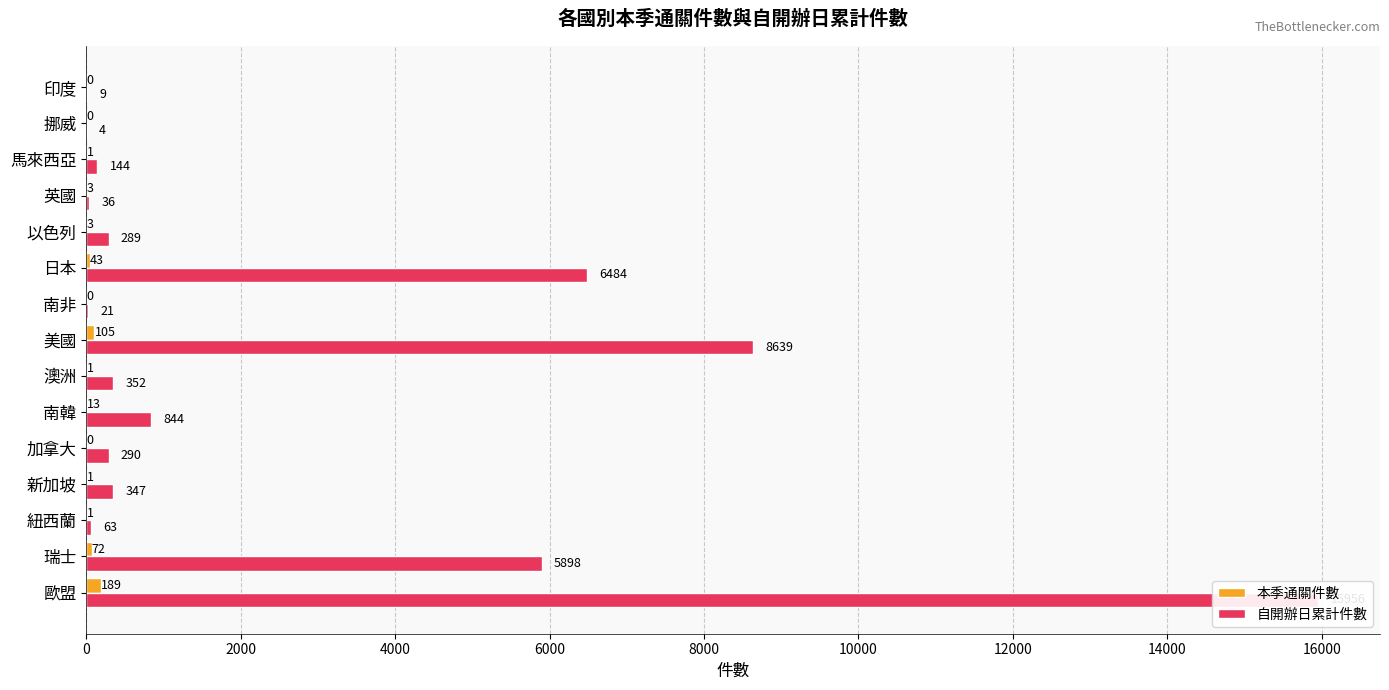

Which series has the widest spread of values?

自開辦日累計件數